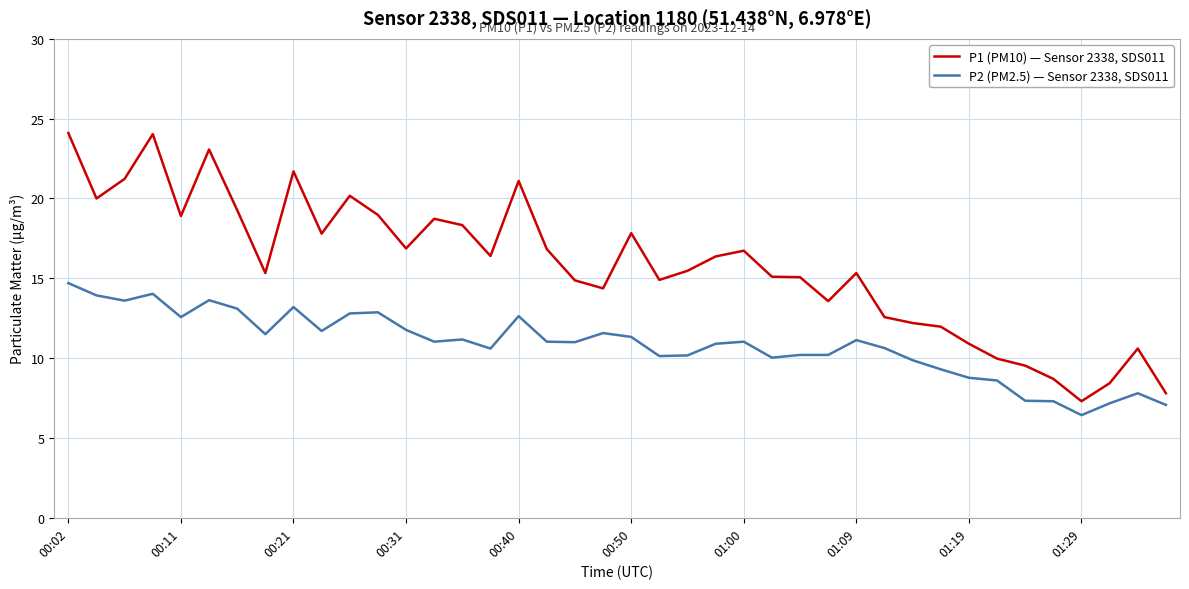

What is the greatest value displayed?

24.1